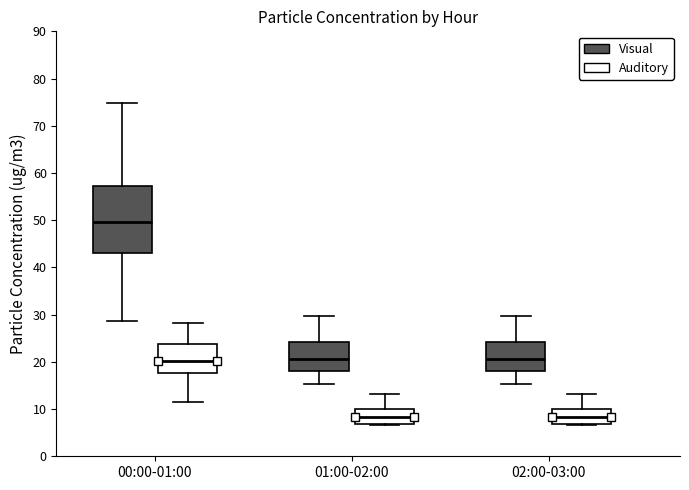

Reading left to right, transcribe this box plot: for each box, give where its median line is, the range the box spans, and where its two whiskers end, as read against the y-axis. The values are not printed on the chart, so give them approximately, as read against the axis.

00:00-01:00 (Visual): median 50, box 43 to 57, whiskers 29 to 75
00:00-01:00 (Auditory): median 20, box 18 to 24, whiskers 11 to 28
01:00-02:00 (Visual): median 21, box 18 to 24, whiskers 15 to 30
01:00-02:00 (Auditory): median 8, box 7 to 10, whiskers 7 to 13
02:00-03:00 (Visual): median 21, box 18 to 24, whiskers 15 to 30
02:00-03:00 (Auditory): median 8, box 7 to 10, whiskers 7 to 13